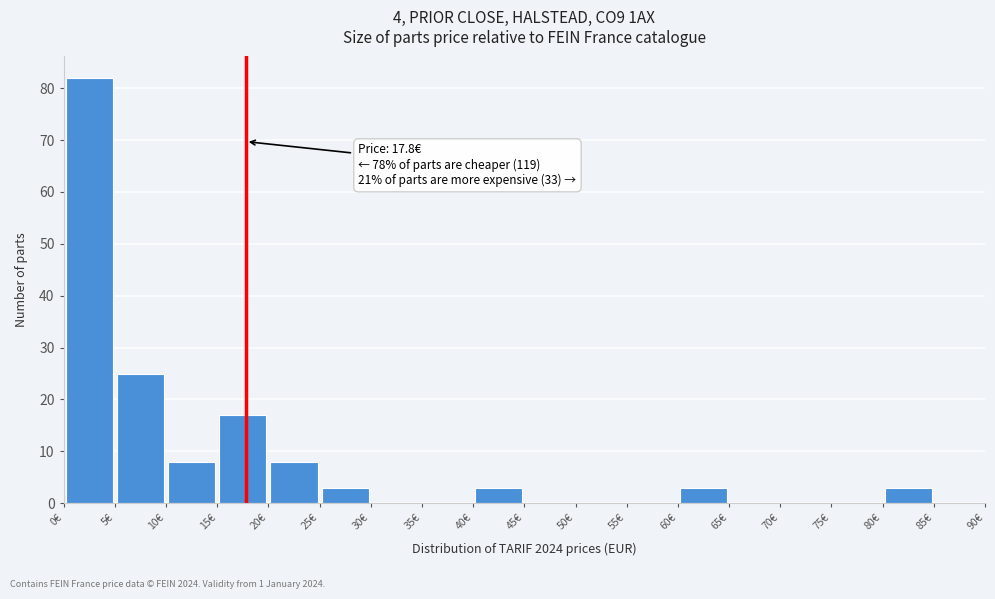

Over which range of the x-axis is the bar tallest?

0 to 5